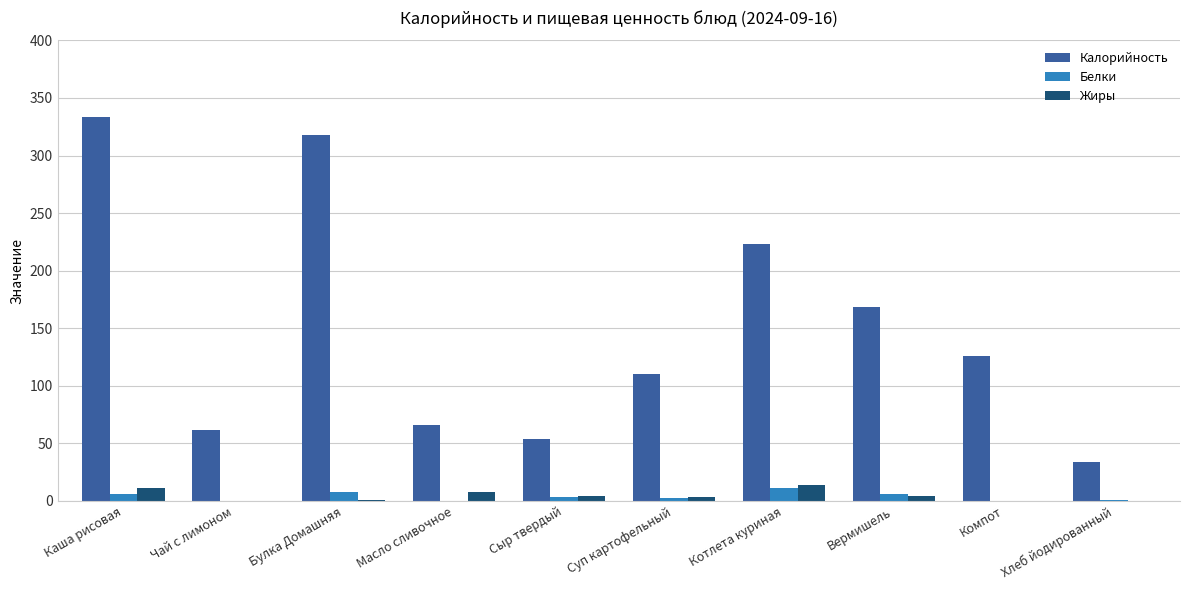

Read the Калорийность value at Котлета куриная.

223.0